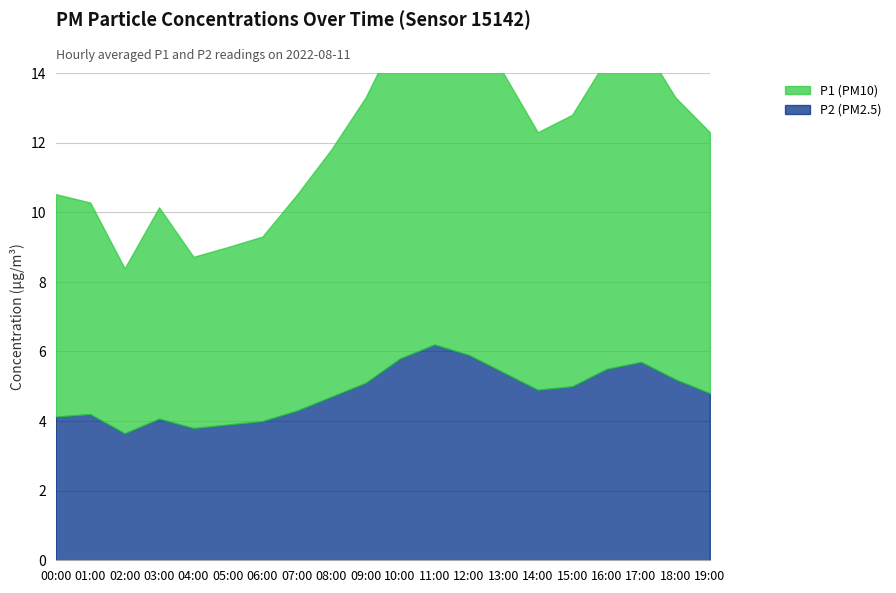

What are all the series names shown in the legend?

P1, P2